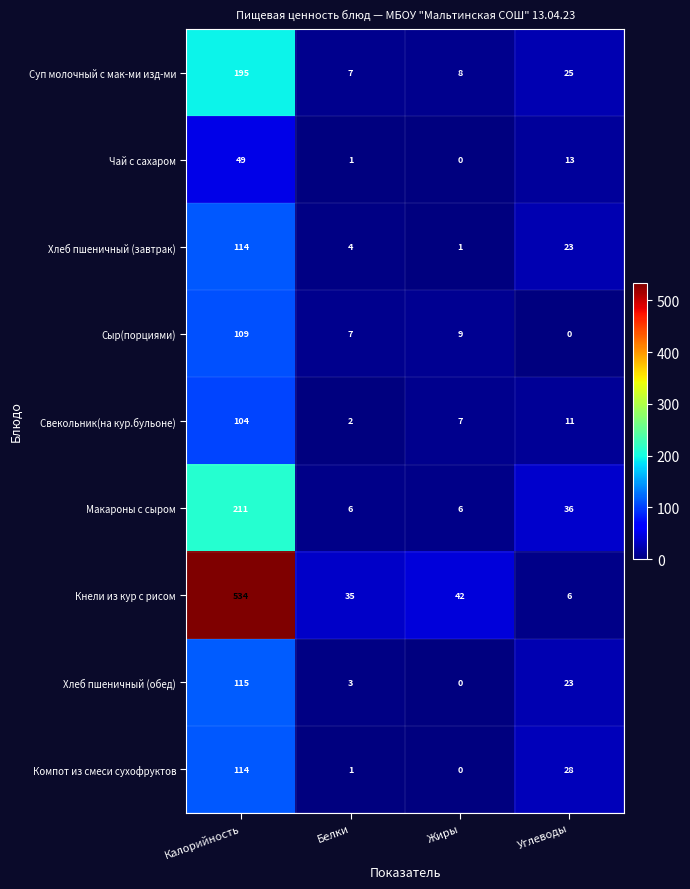

Between Калорийность and Углеводы, which series saw the biggest shift?

Кнели из кур с рисом